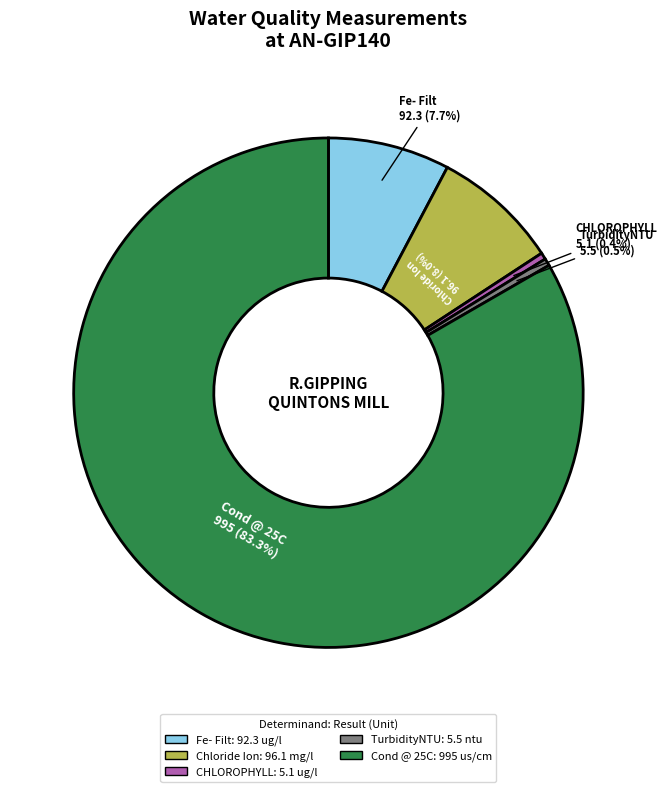

What is the ratio of the value at TurbidityNTU to the value at Fe- Filt?

0.1